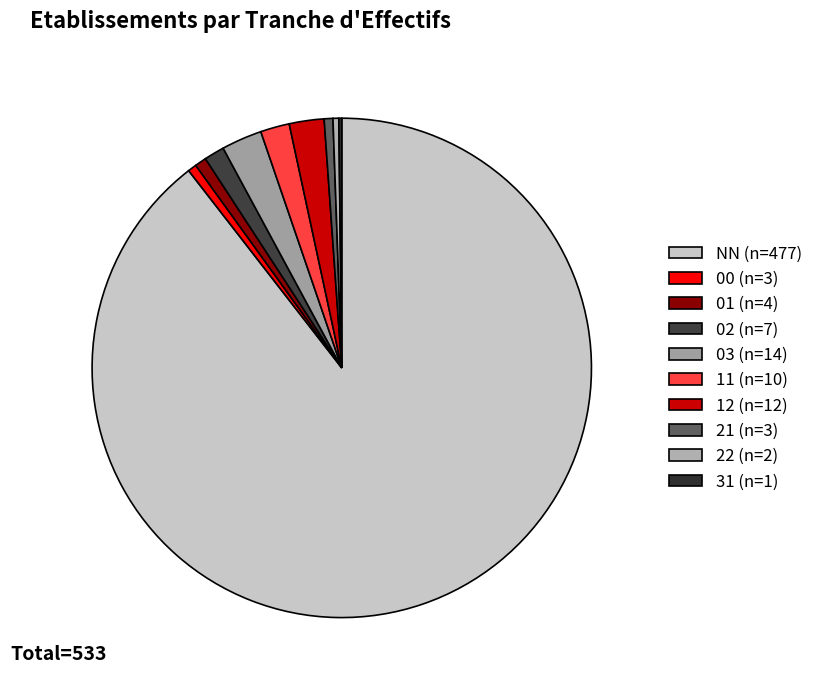

Is it true that 01 is 11% of the pie?

False